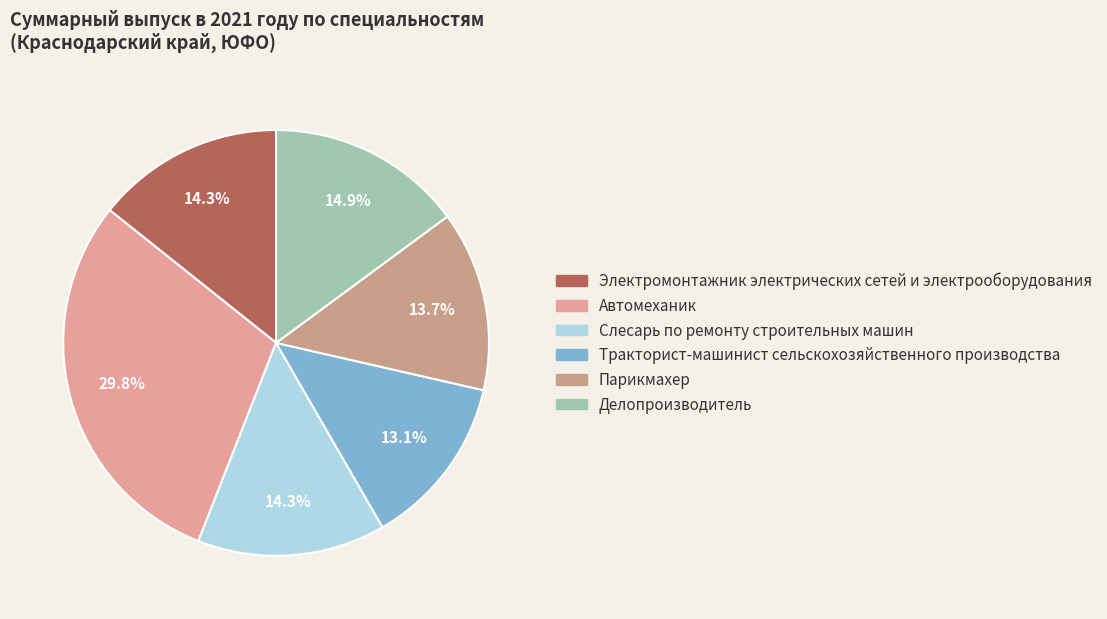

What percentage do Парикмахер and Слесарь по ремонту строительных машин together represent?

28.0%